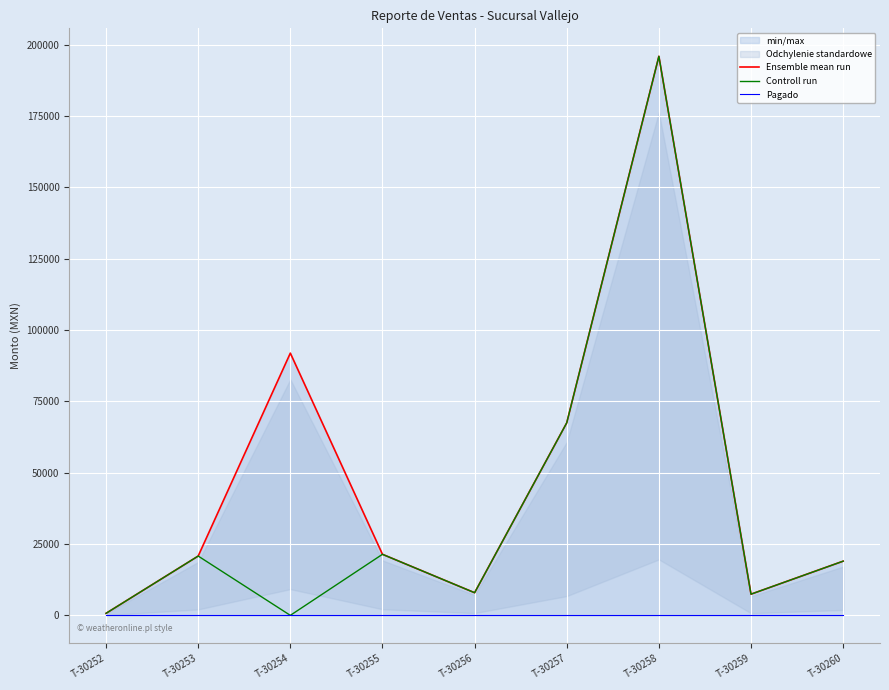

What is the spread (max minus min) of values at T-30254?

91930.0